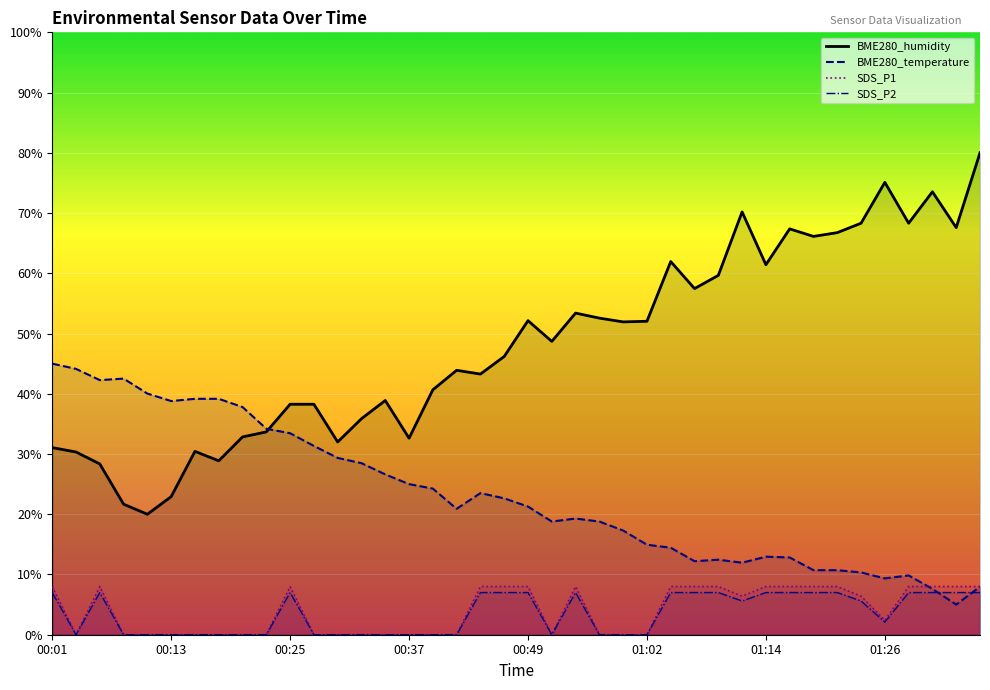

How many data points in SDS_P2 are above 5?

20